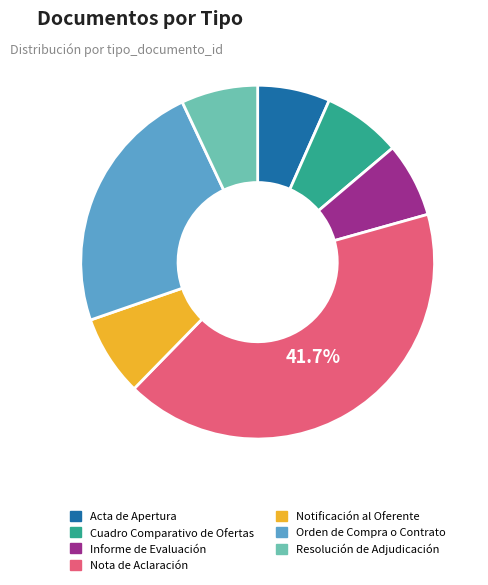

What is the largest slice in the pie chart?

Nota de Aclaración